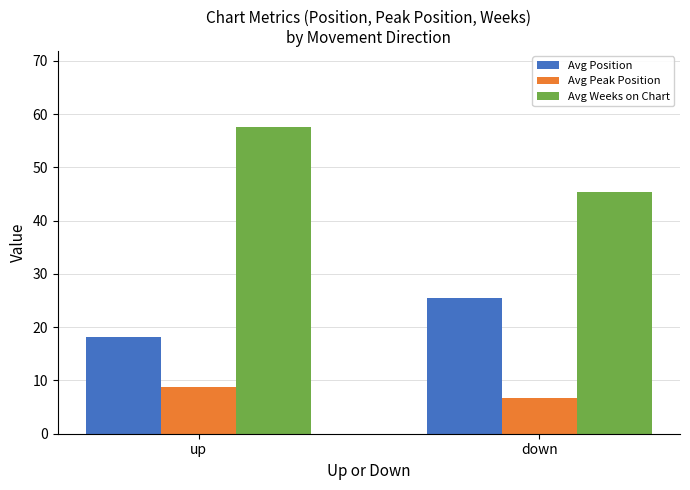

What is the maximum value shown in the chart?

57.5